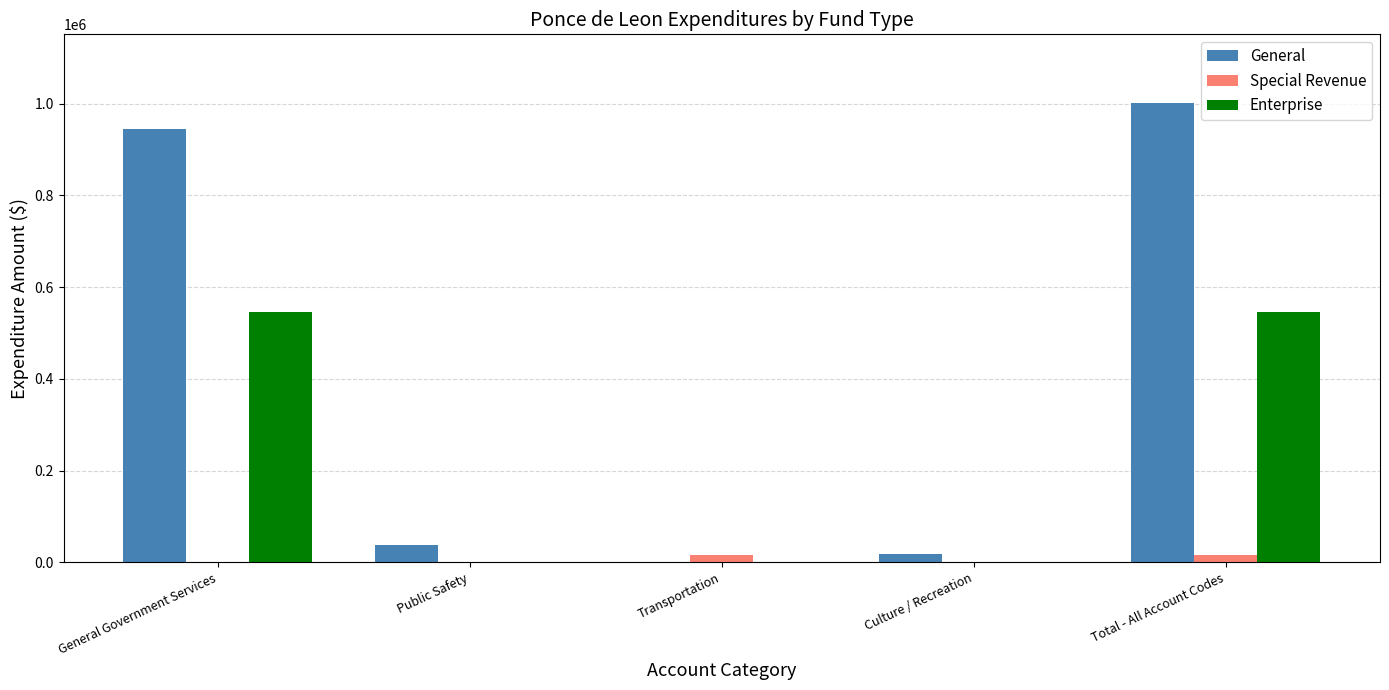

True or false: General has a value of 691053 at Transportation.

False